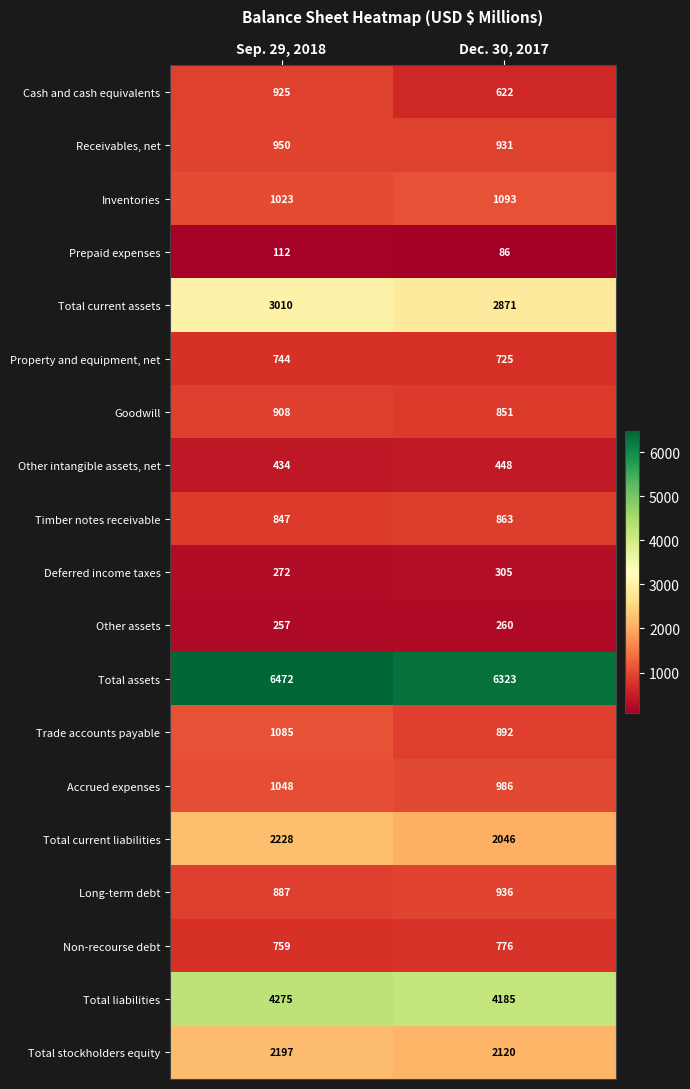

Which label corresponds to the largest value in the chart?

Sep. 29, 2018